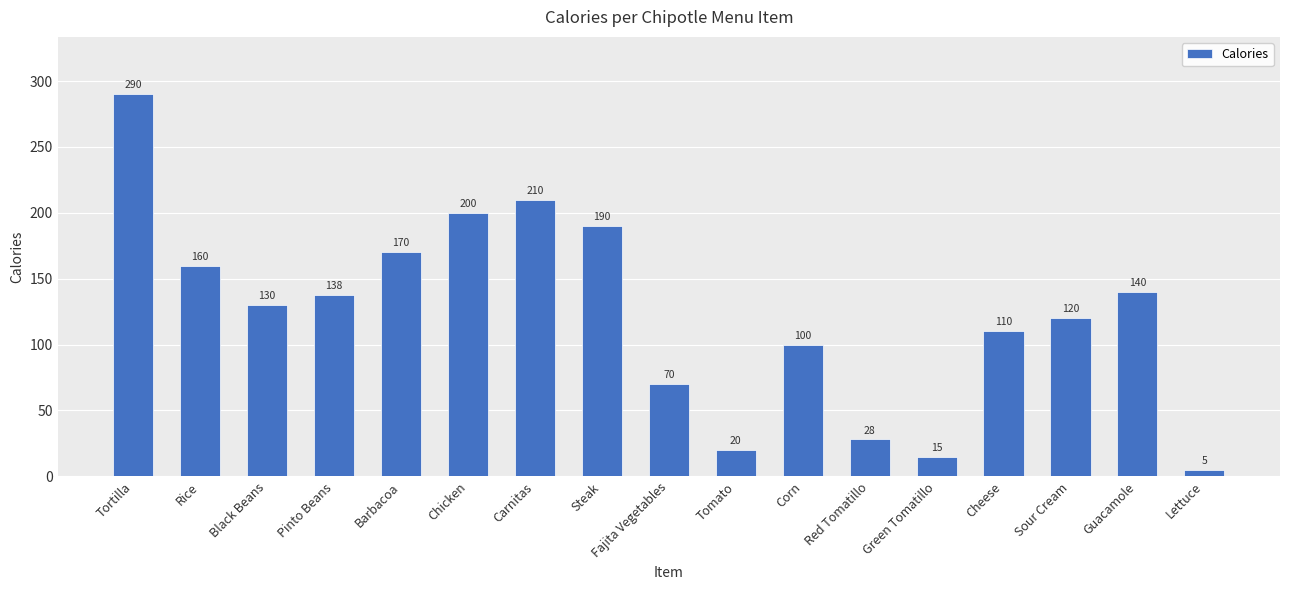

How many bars are there in total?

17